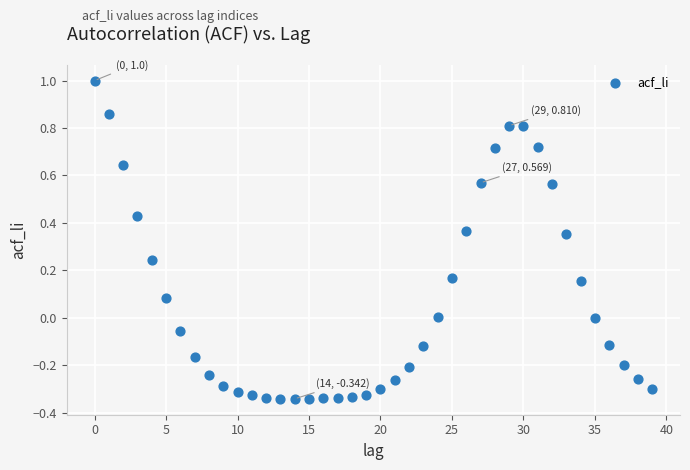

What is the range of Y values (max minus min)?

1.3